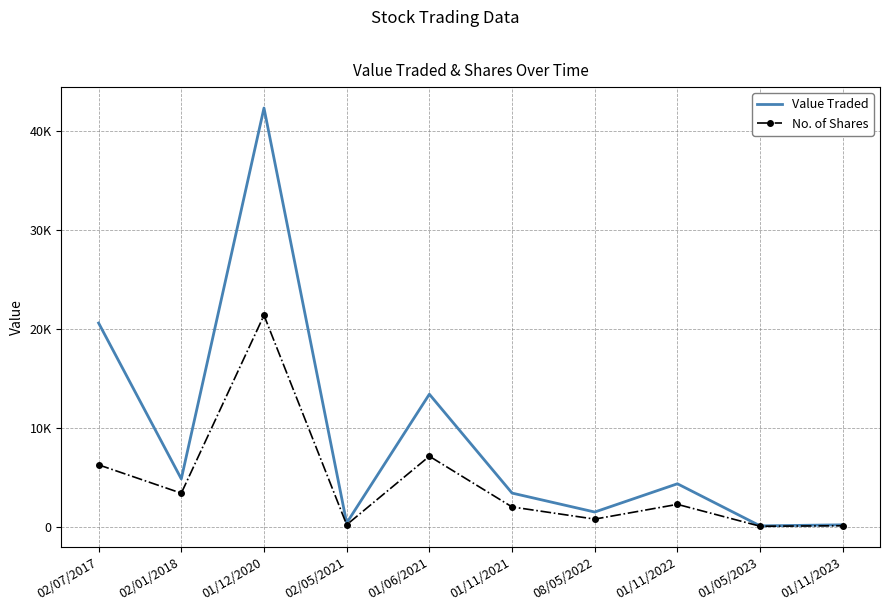

What is the label of the 7th point from the right?

02/05/2021